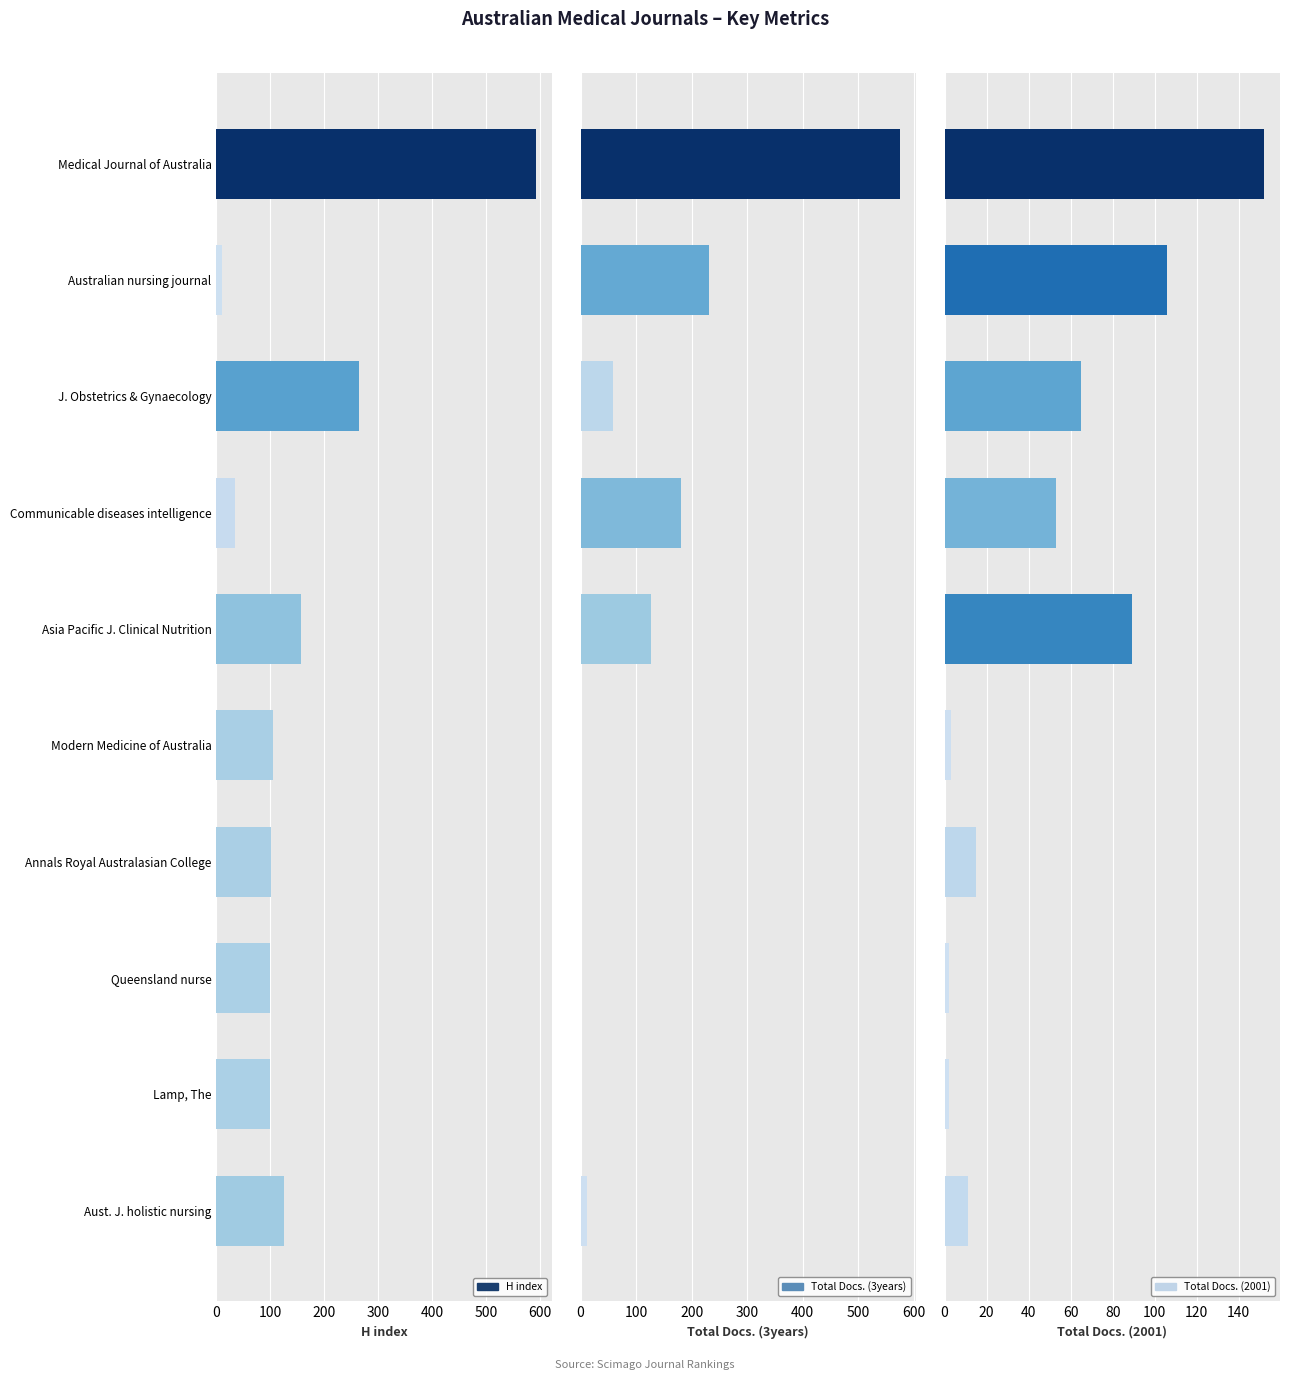

Count the number of categories in the chart.

10